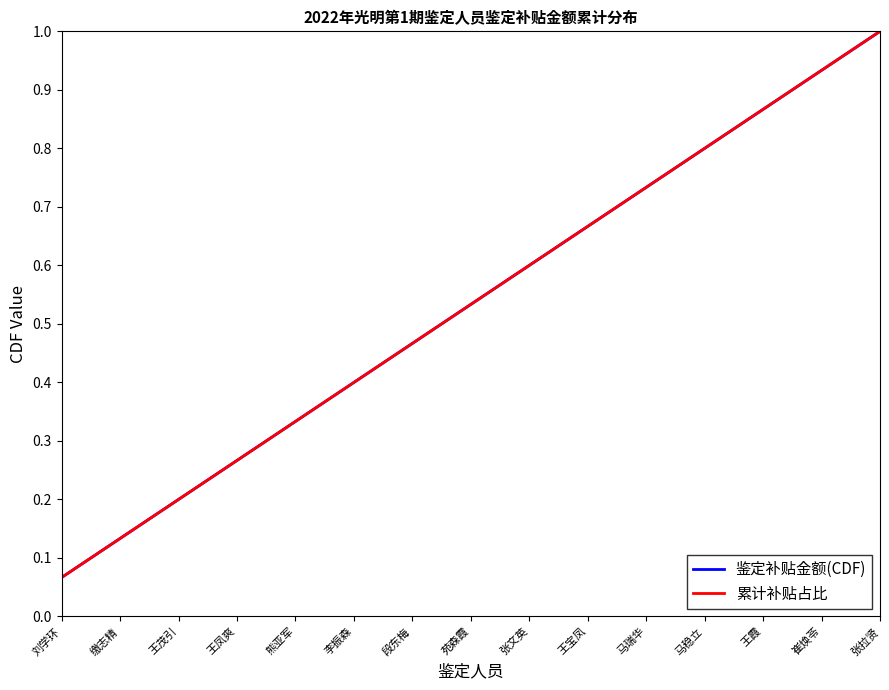

Is this an area chart (filled region under the line)?

No